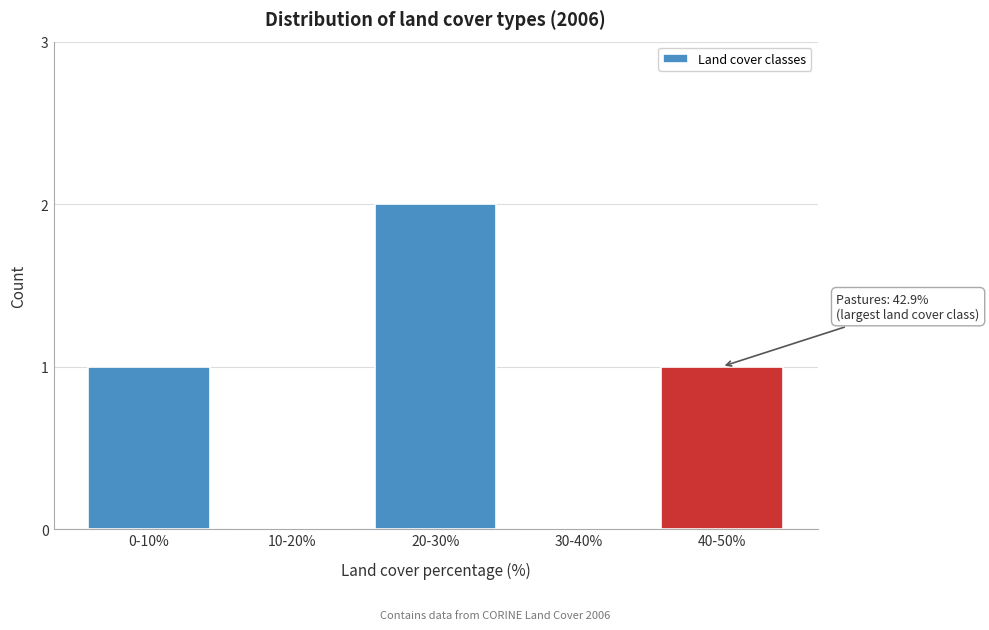

Reading right to left, transcribe all the data shown in this chart.

40-50%=1	30-40%=0	20-30%=2	10-20%=0	0-10%=1